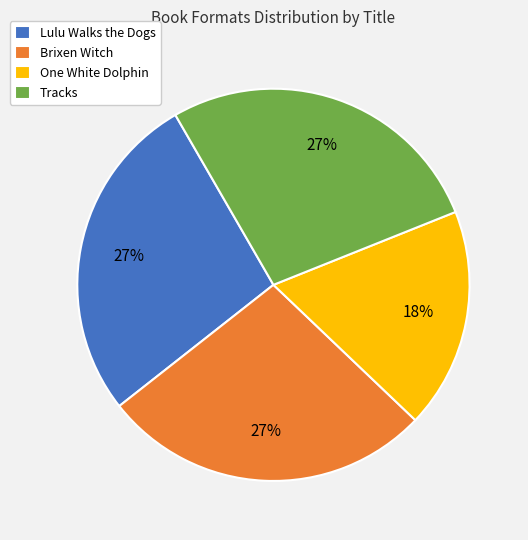

Which has a higher value, One White Dolphin or Lulu Walks the Dogs?

Lulu Walks the Dogs